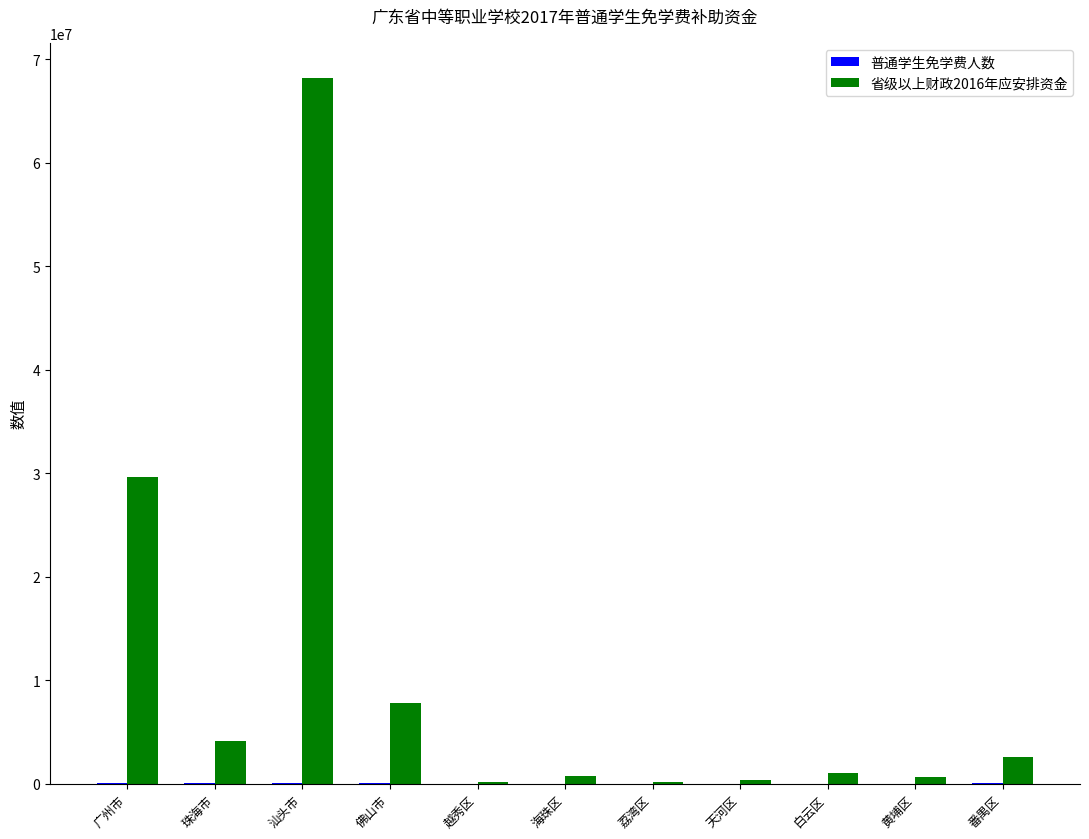

What is the maximum value shown in the chart?

68198200